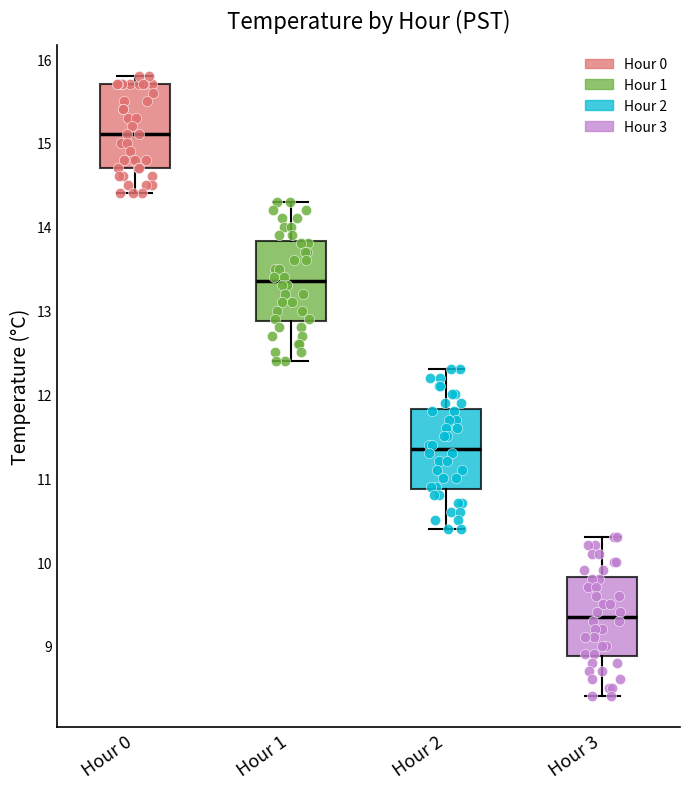

Reading left to right, transcribe this box plot: for each box, give where its median line is, the range the box spans, and where its two whiskers end, as read against the y-axis. The values are not printed on the chart, so give them approximately, as read against the axis.

Hour 0: median 15.1, box 14.7 to 15.7, whiskers 14.4 to 15.8
Hour 1: median 13.4, box 12.9 to 13.8, whiskers 12.4 to 14.3
Hour 2: median 11.4, box 10.9 to 11.8, whiskers 10.4 to 12.3
Hour 3: median 9.4, box 8.9 to 9.8, whiskers 8.4 to 10.3